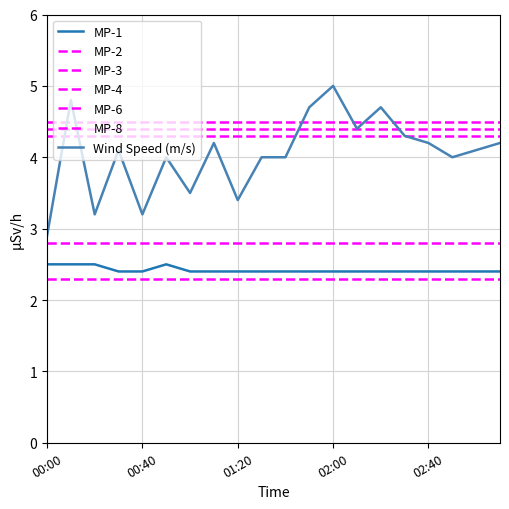

At how many categories does at least one series exceed 4?

20